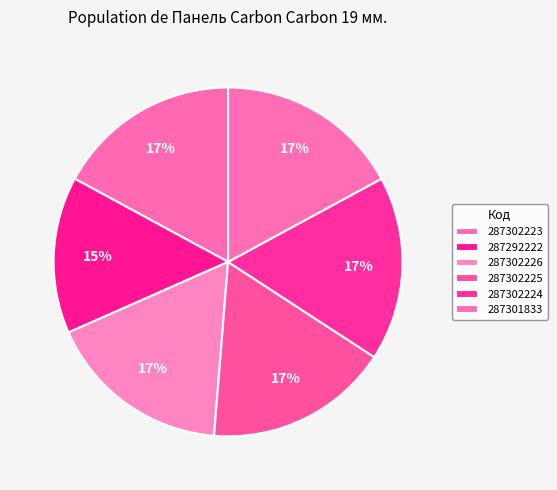

Which slice is the smallest?

287292222